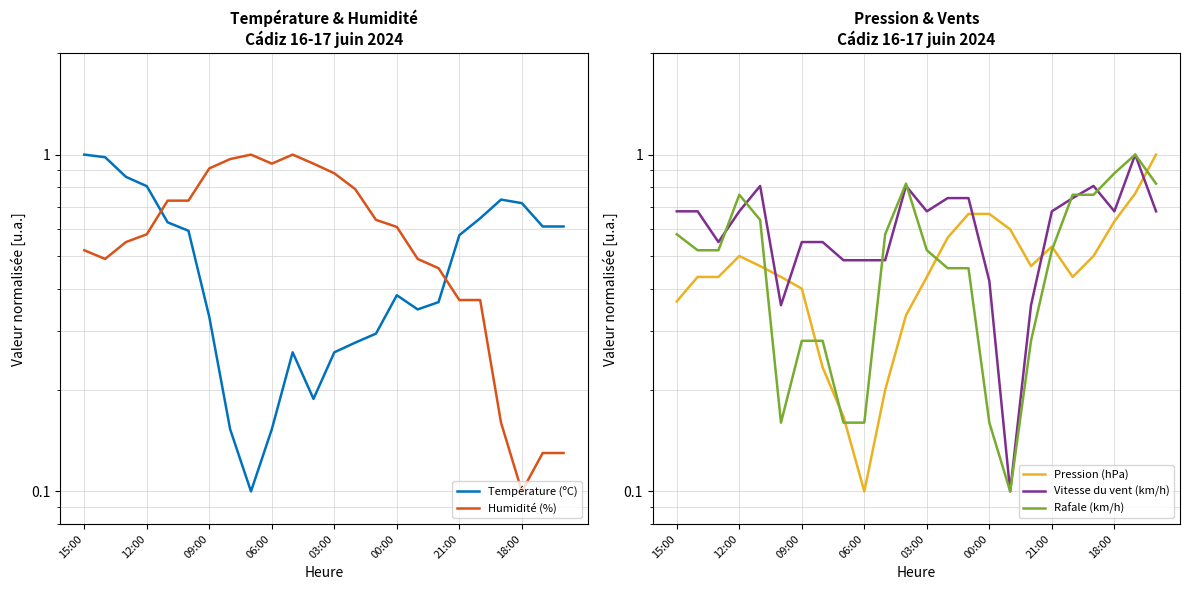

How many lines are shown in the chart?

5